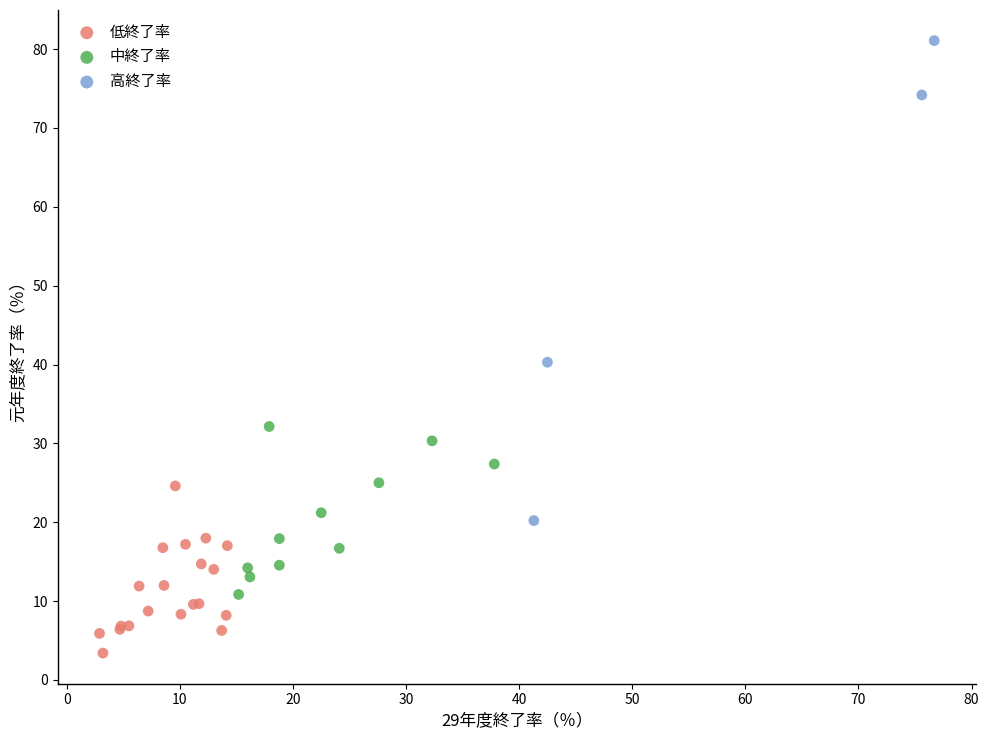

Which series has the widest spread of Y values?

高終了率